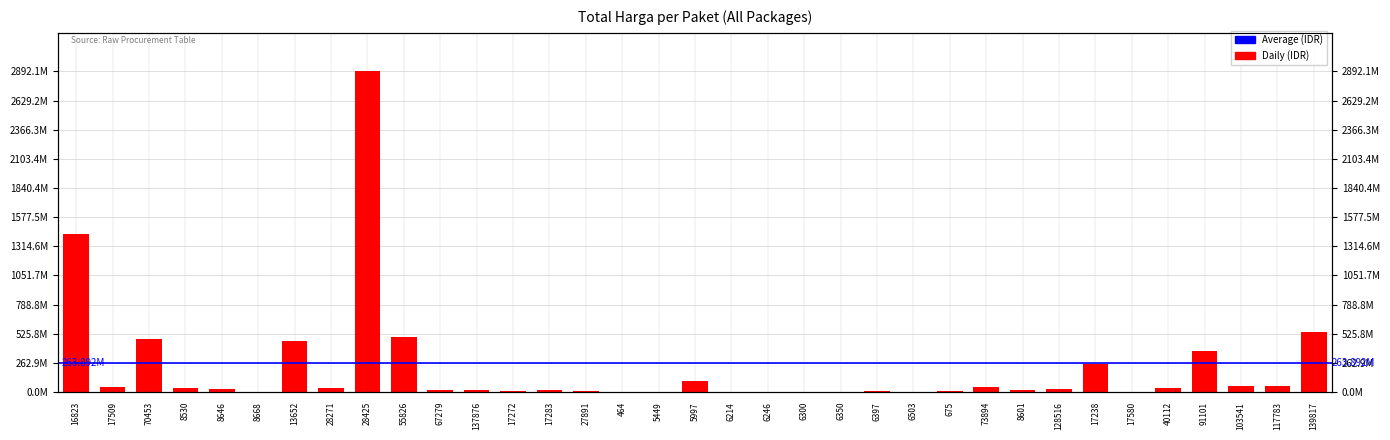

Count the number of categories in the chart.

35